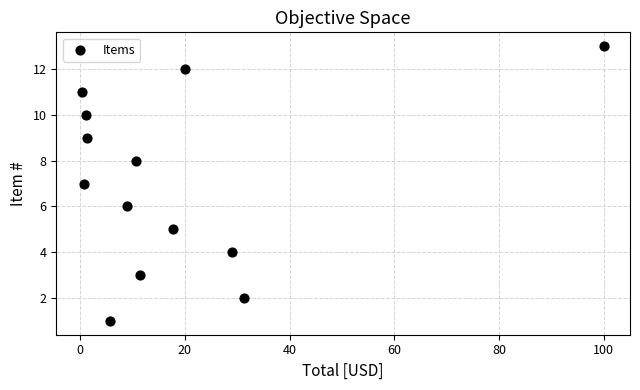

What is the range of Y values (max minus min)?

12